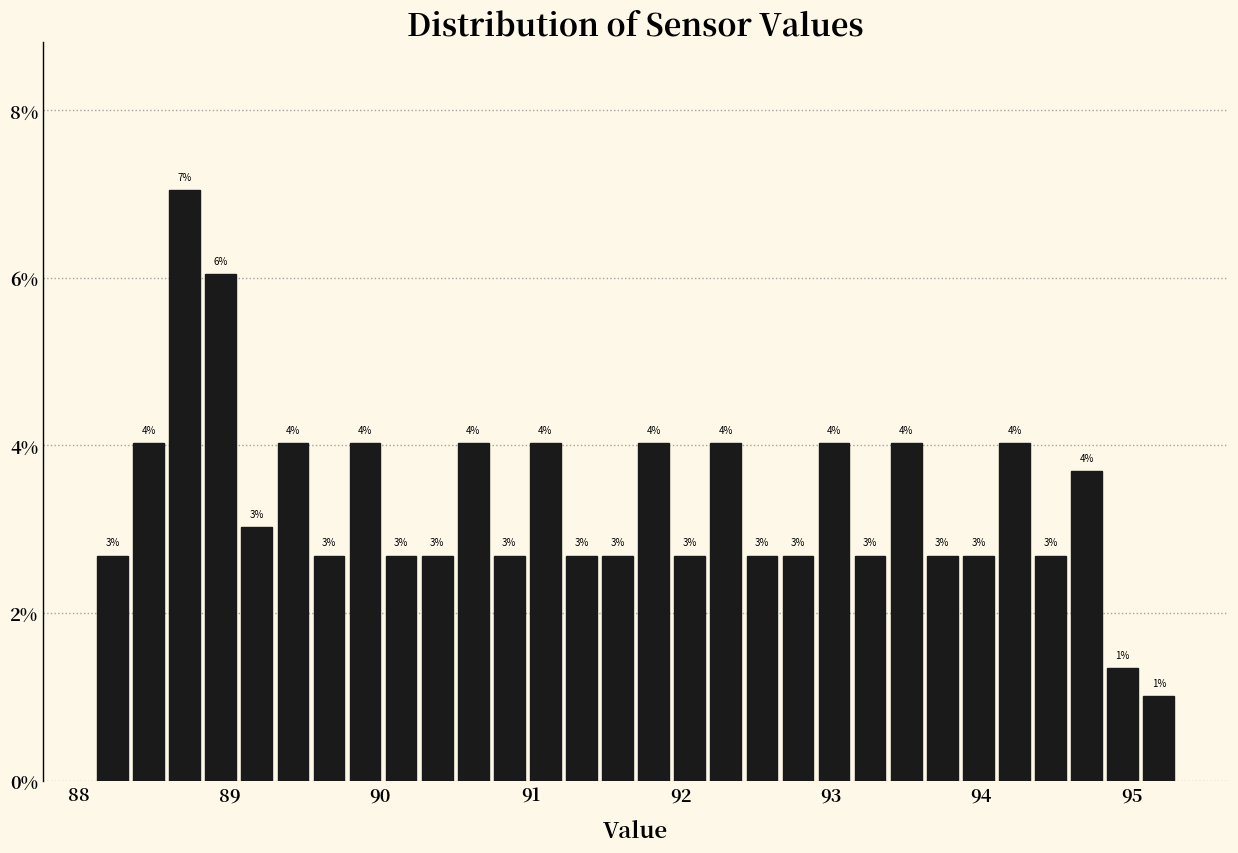

Read against the x-axis, roughly where is the centre of the tallest bar?

88.7